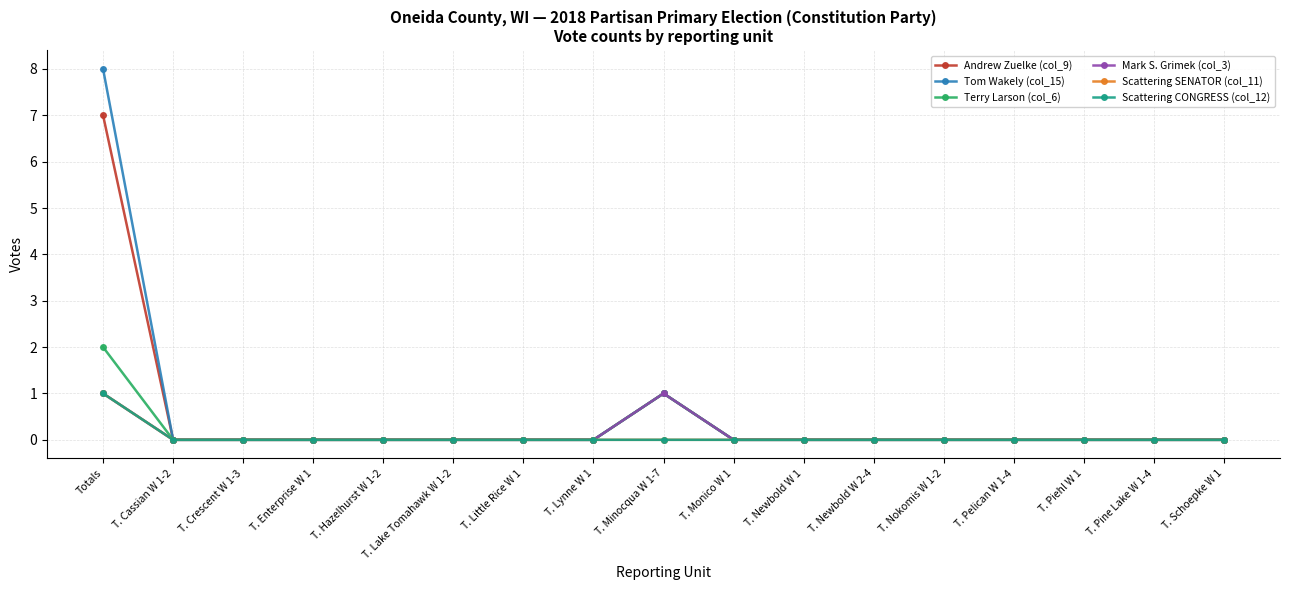

What is the greatest value displayed?

8